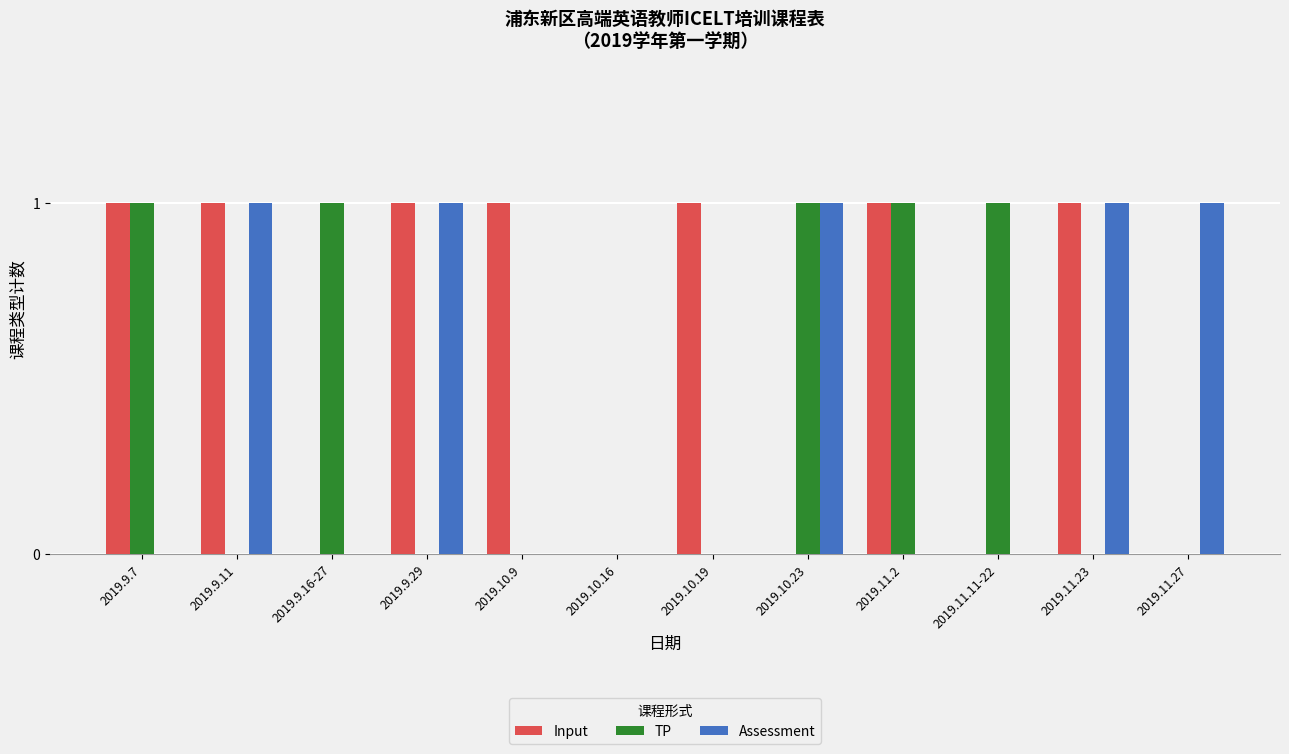

Between 2019.10.23 and 2019.11.27, which series saw the biggest shift?

TP